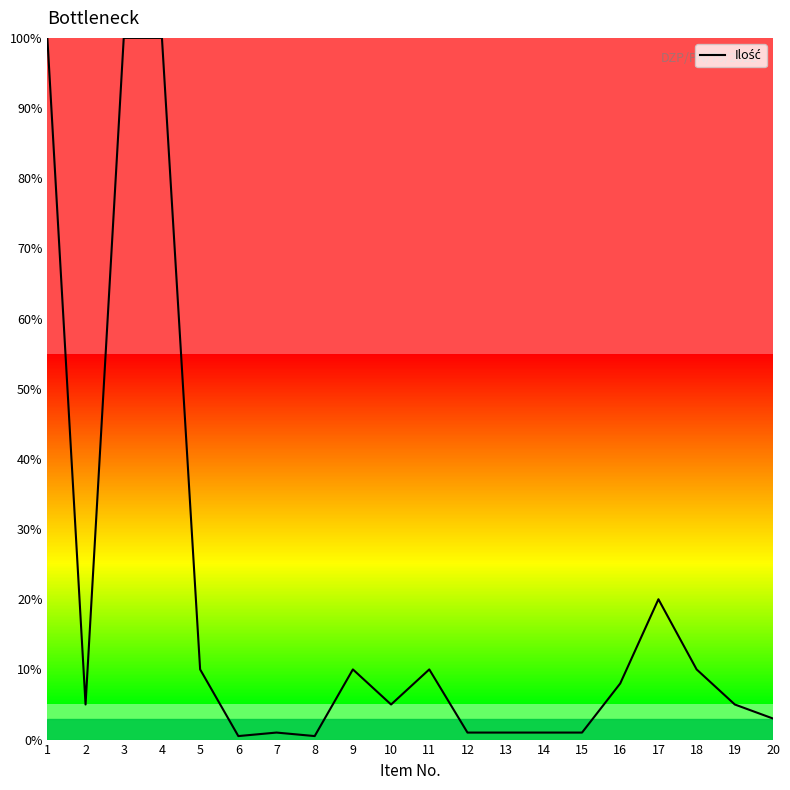

Where is the data nearest to the value 50?

17